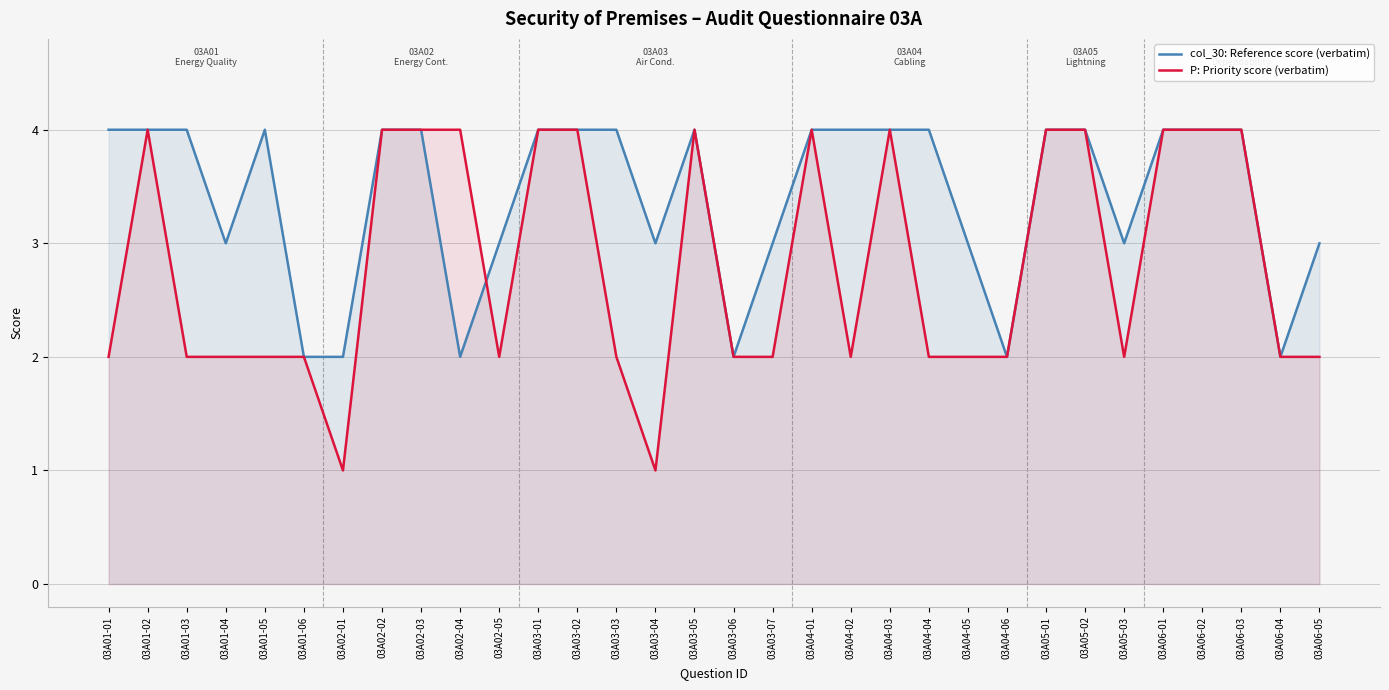

At which label is col_30: Reference score (verbatim) closest to 3?

03A01-04